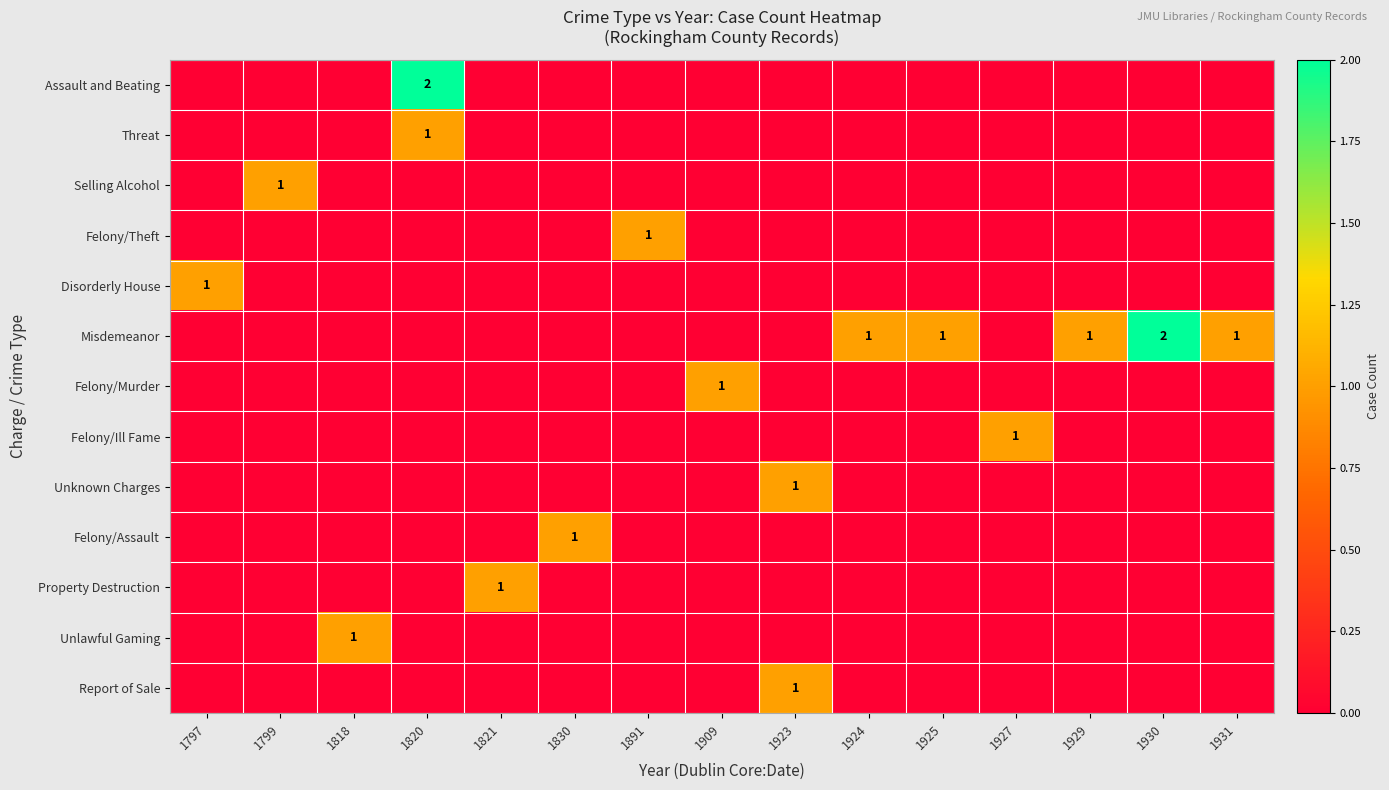

True or false: Misdemeanor has a value of 2 at 1925.

False